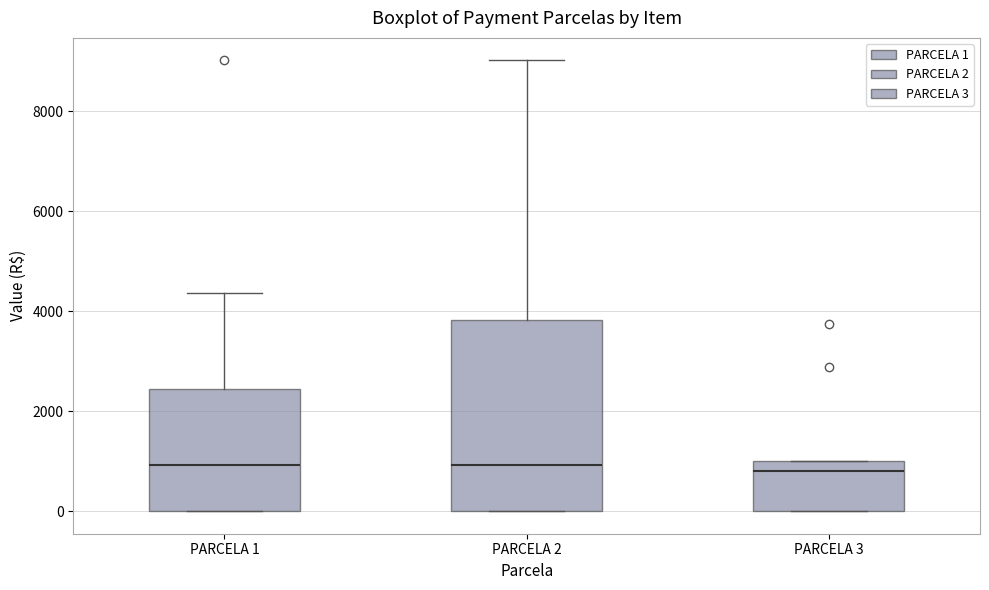

Reading left to right, read every box against the y-axis: the position of its median line, the range the box covers, and the ends of its whiskers. The values are not printed on the chart, so give them approximately, as read against the axis.

PARCELA 1: median 1000, box 0 to 2400, whiskers 0 to 4400
PARCELA 2: median 1000, box 0 to 3800, whiskers 0 to 9000
PARCELA 3: median 800, box 0 to 1000, whiskers 0 to 1000